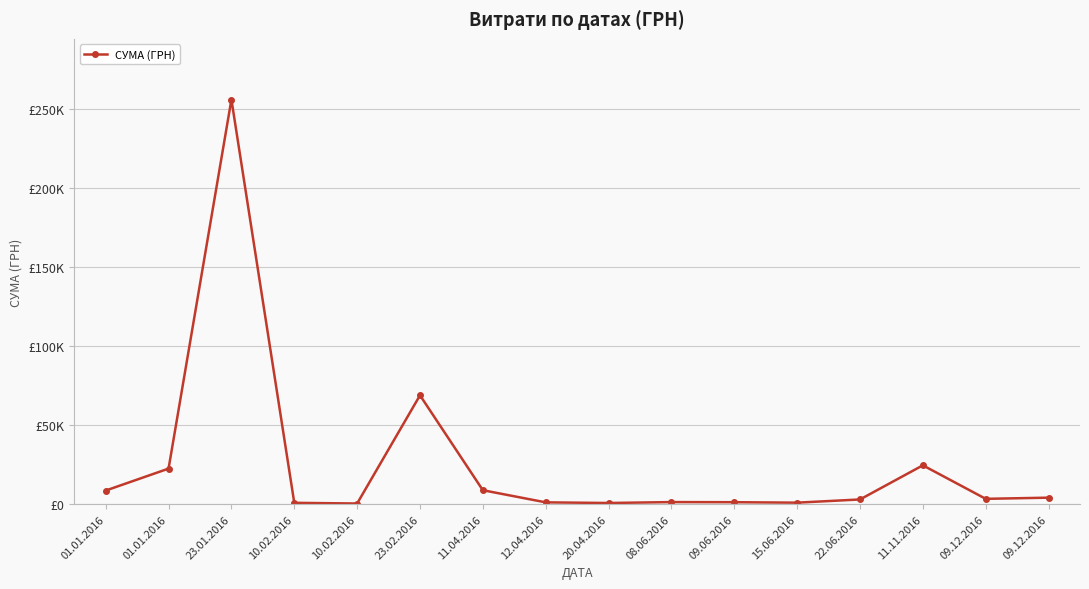

The value at 20.04.2016 is 725.0. True or false?

True